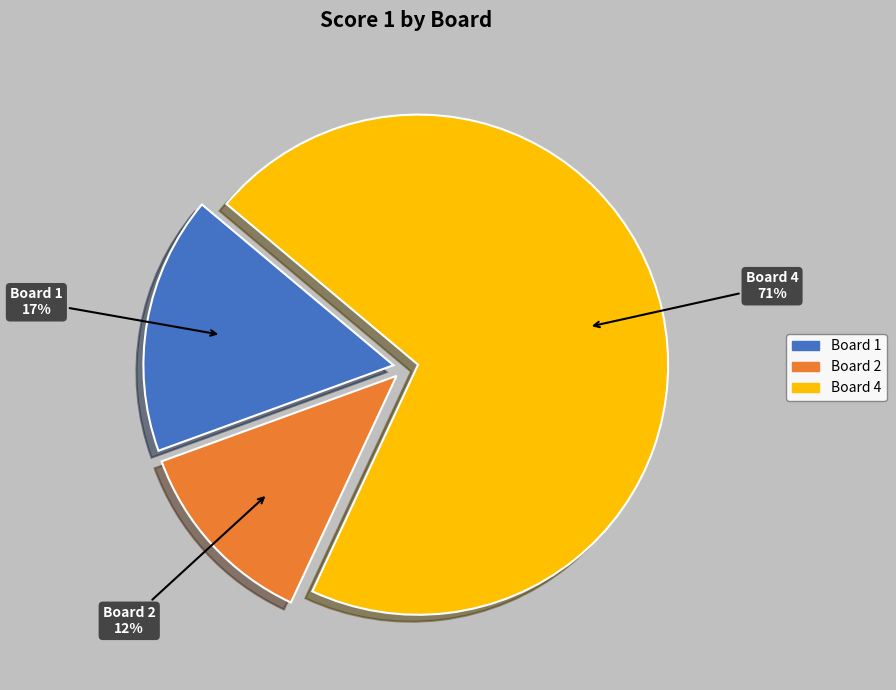

Does any single category account for the majority?

Yes